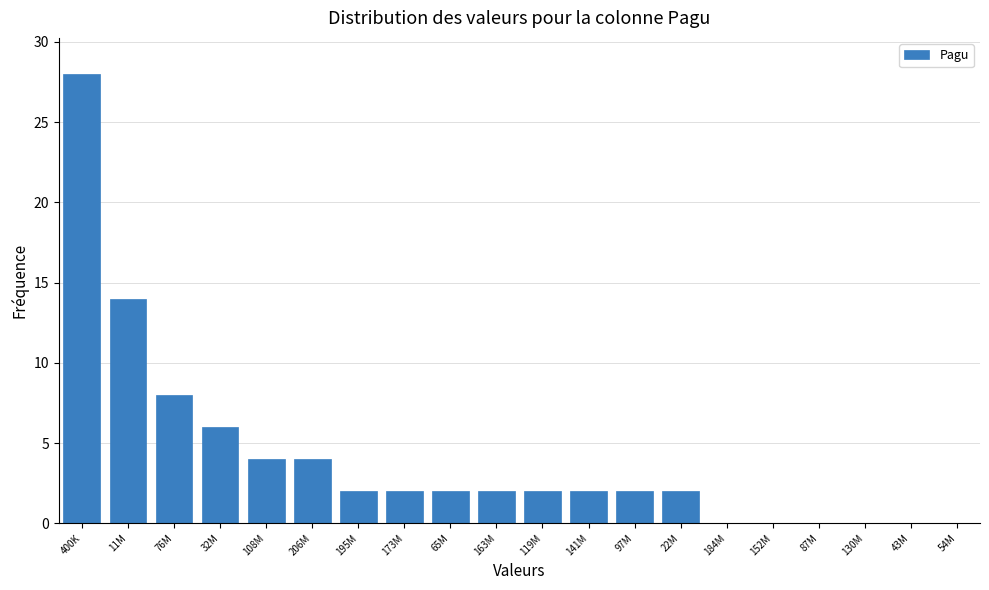

Reading left to right, list all the values displayed in this chart.

400K=28	11M=14	76M=8	32M=6	108M=4	206M=4	195M=2	173M=2	65M=2	163M=2	119M=2	141M=2	97M=2	22M=2	184M=0	152M=0	87M=0	130M=0	43M=0	54M=0